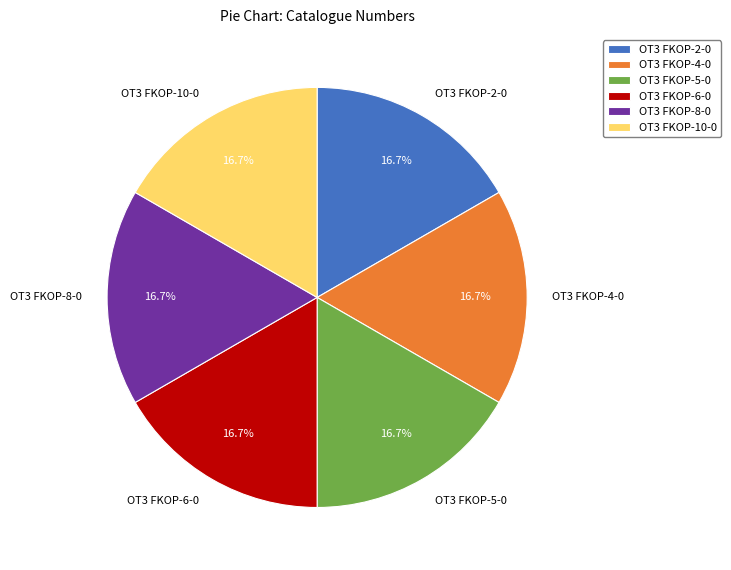

True or false: OT3 FKOP-6-0 accounts for 17% of the total.

True